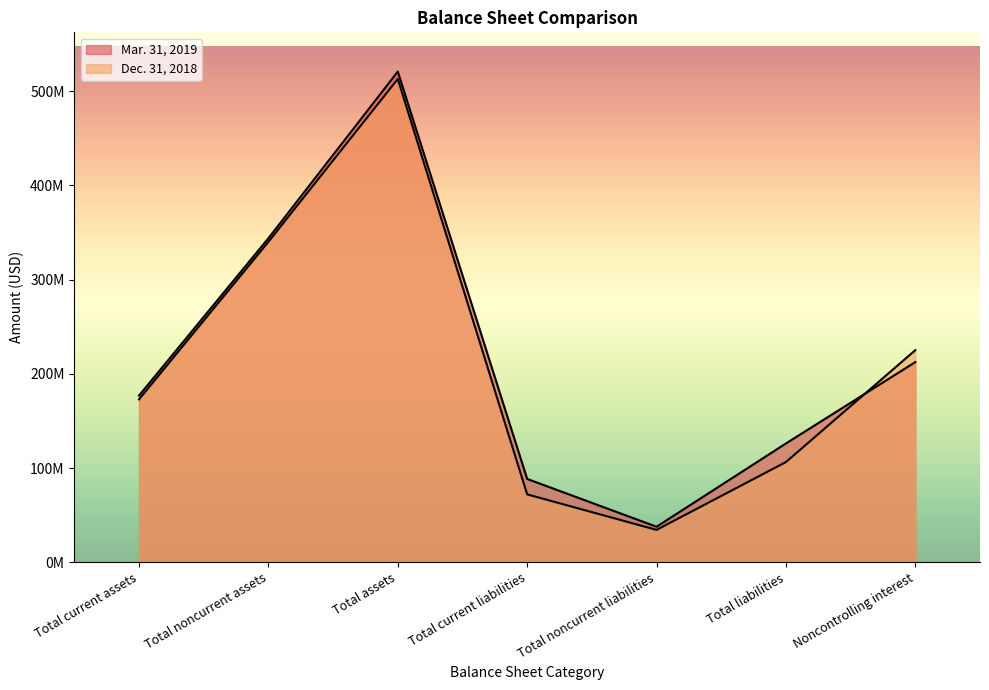

At which category is the sum across all series the highest?

Total assets